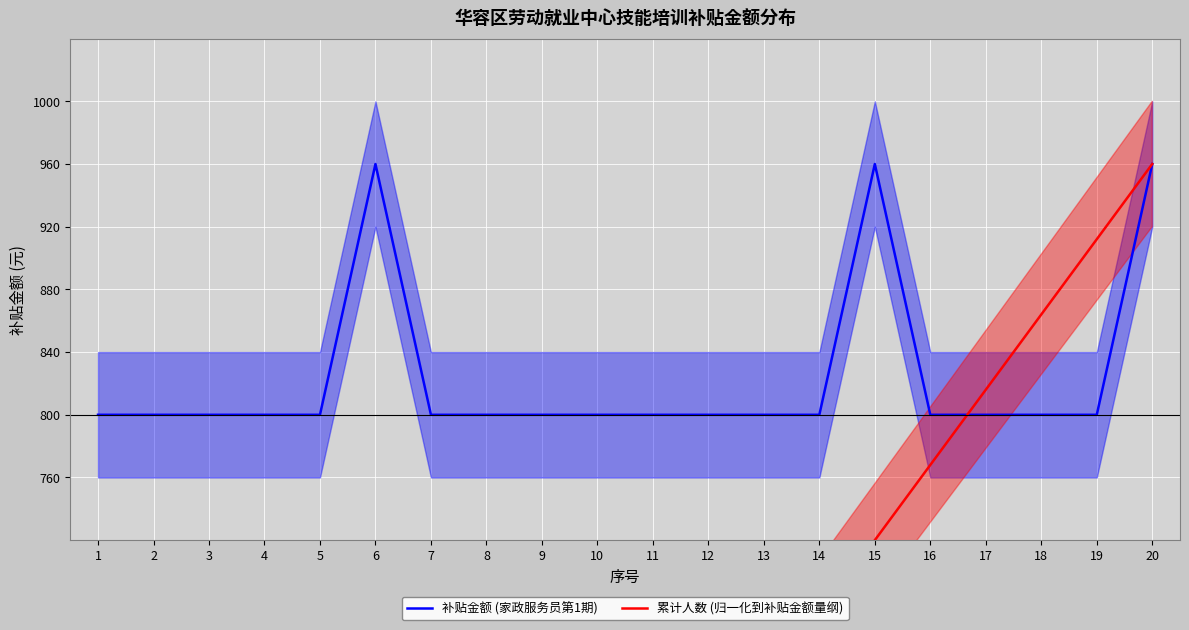

What is the value of the 累计人数 (归一化到补贴金额量纲) point at the 11th from the left?

528